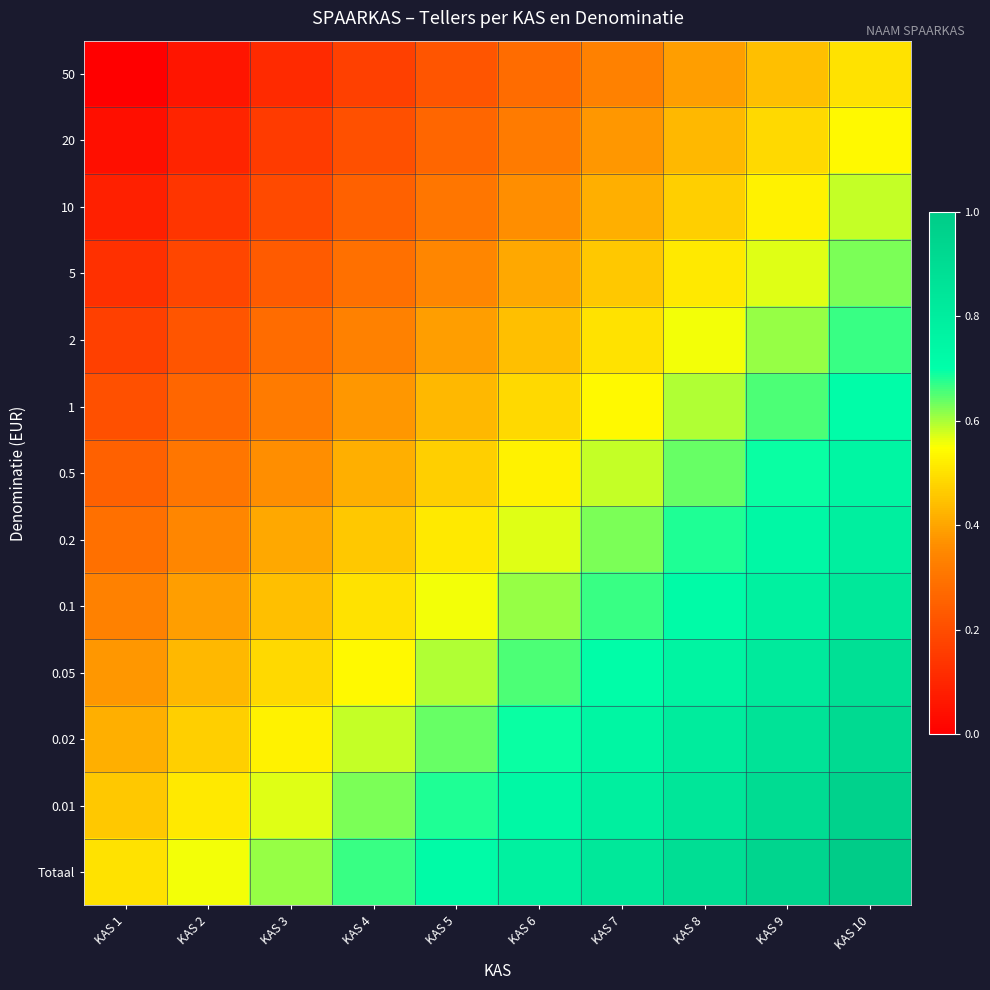

At which category is the sum across all series the highest?

KAS 10